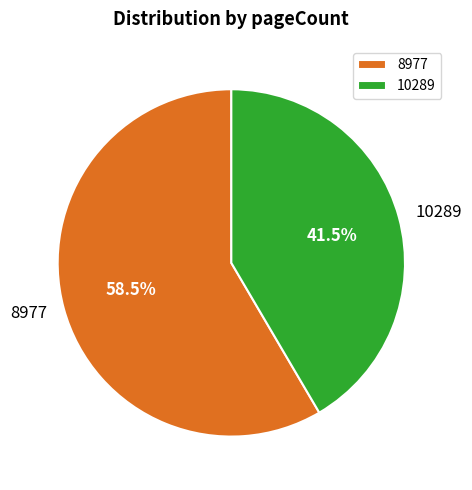

What is the largest slice in the pie chart?

8977